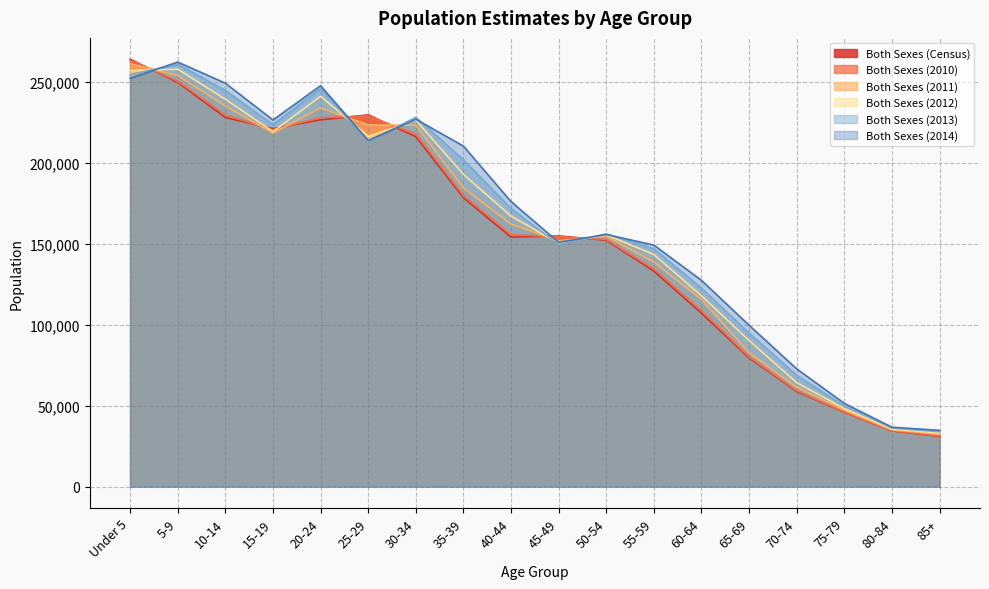

What are all the series names shown in the legend?

Both Sexes (Census), Both Sexes (2010), Both Sexes (2011), Both Sexes (2012), Both Sexes (2013), Both Sexes (2014)